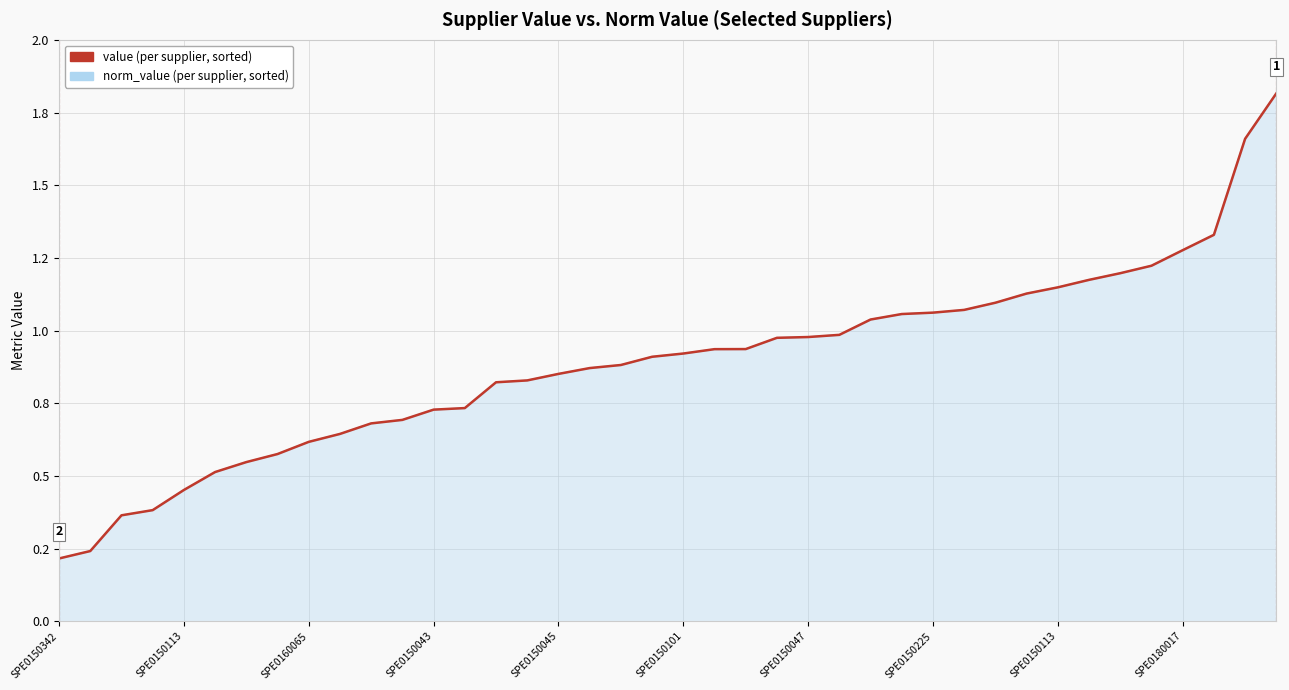

Reading left to right, transcribe all the data shown in this chart.

norm_value: 0.2	0.2	0.4	0.4	0.5	0.5	0.5	0.6	0.6	0.6	0.7	0.7	0.7	0.7	0.8	0.8	0.9	0.9	0.9	0.9	0.9	0.9	0.9	1.0	1.0	1.0	1.0	1.1	1.1	1.1	1.1	1.1	1.1	1.2	1.2	1.2	1.3	1.3	1.7	1.8
value: 0.2	0.2	0.4	0.4	0.5	0.5	0.5	0.6	0.6	0.6	0.7	0.7	0.7	0.7	0.8	0.8	0.9	0.9	0.9	0.9	0.9	0.9	0.9	1.0	1.0	1.0	1.0	1.1	1.1	1.1	1.1	1.1	1.1	1.2	1.2	1.2	1.3	1.3	1.7	1.8